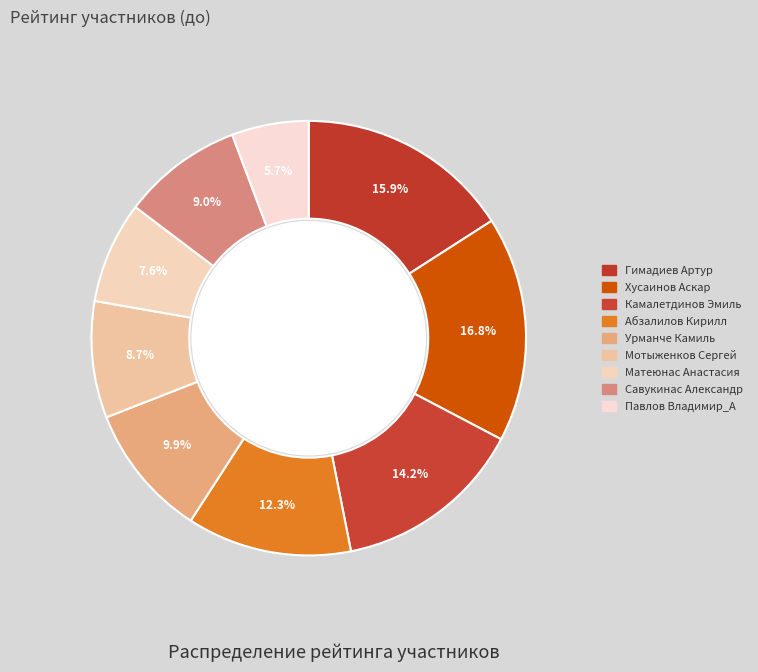

How many slices are in this pie chart?

9